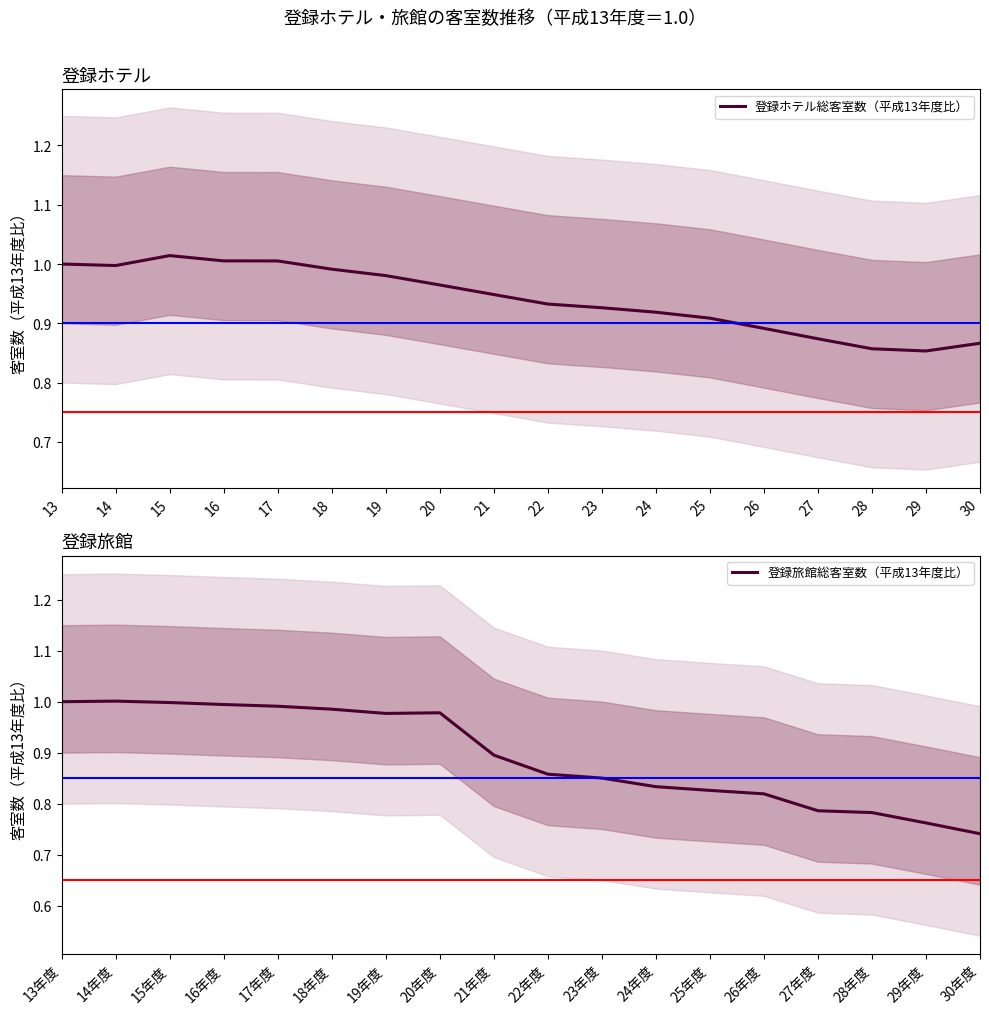

What is the sum of all 登録ホテル総客室数（平成13年度比） values?

16.9